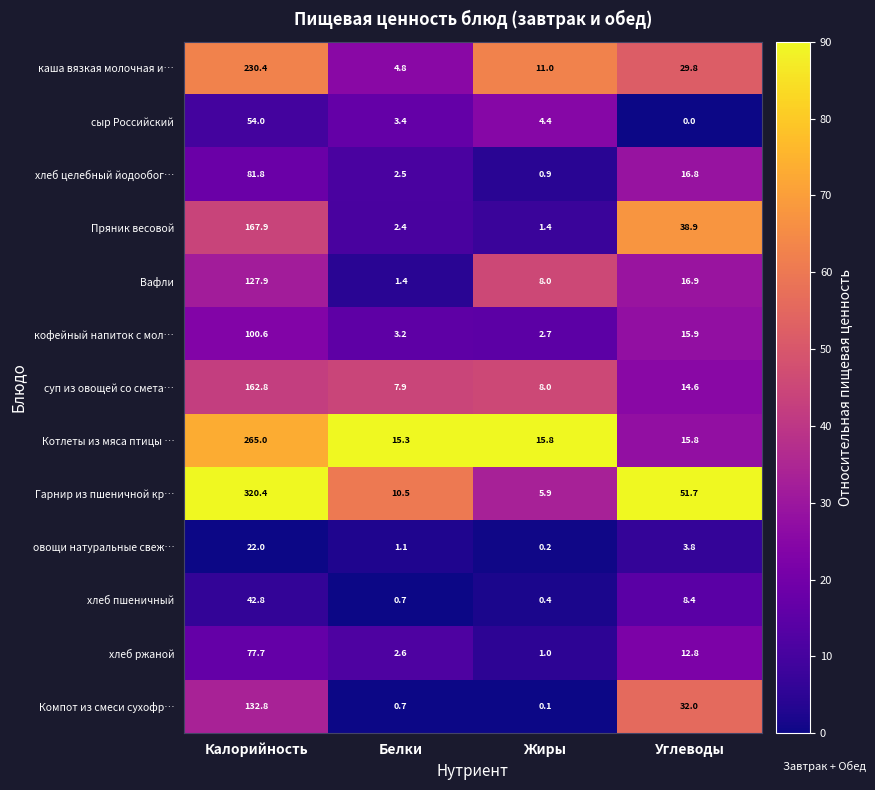

At which category is the sum across all series the highest?

Калорийность